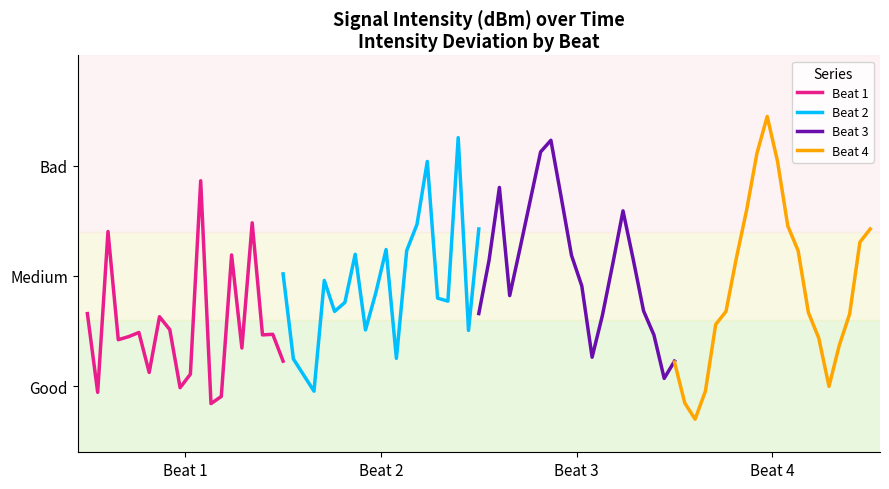

Which series has the largest total across all categories?

Beat 3